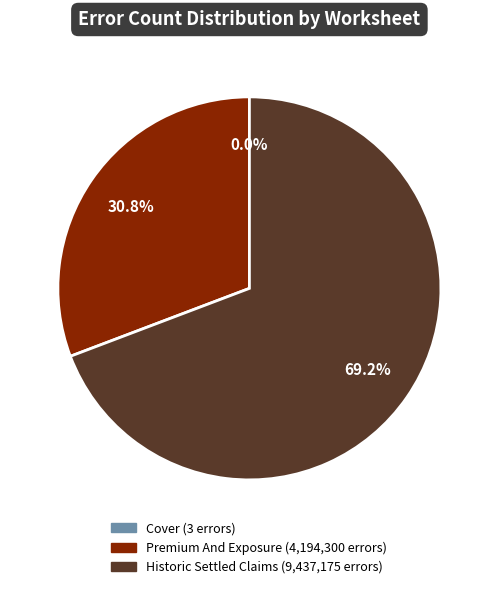

True or false: Historic Settled Claims accounts for 81% of the total.

False